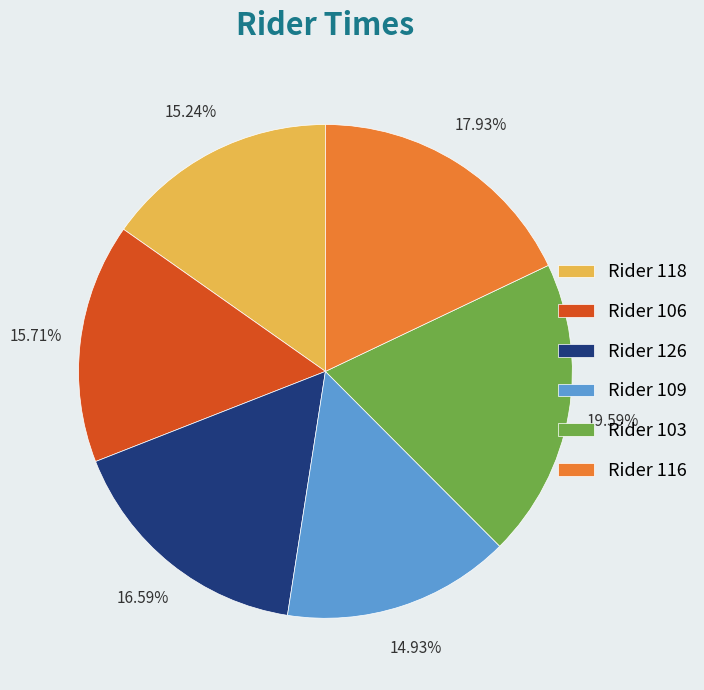

Is the sum of Rider 118 and Rider 126 greater than half?

No